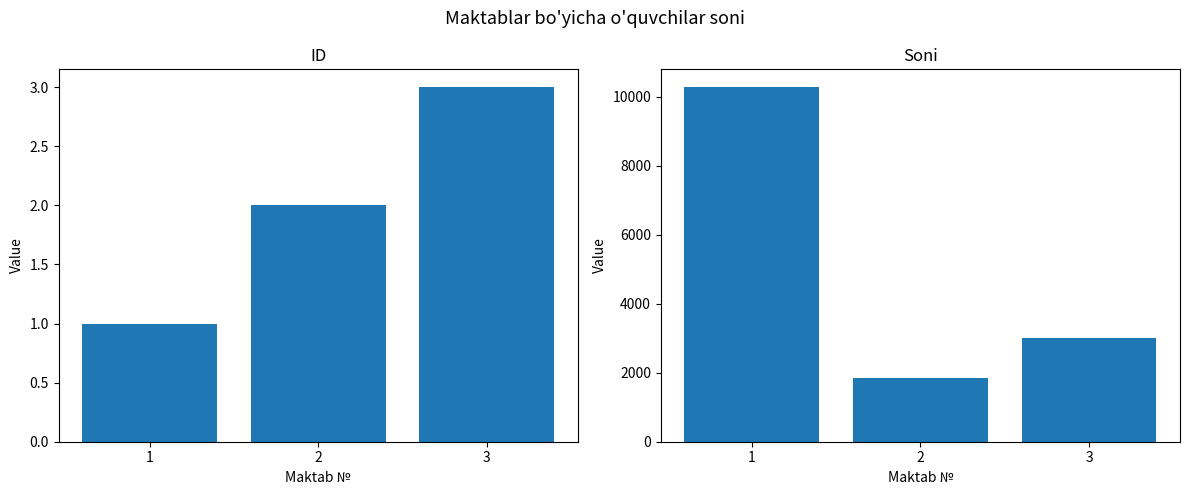

What is the difference between the maximum and second lowest values in the ID series?

1